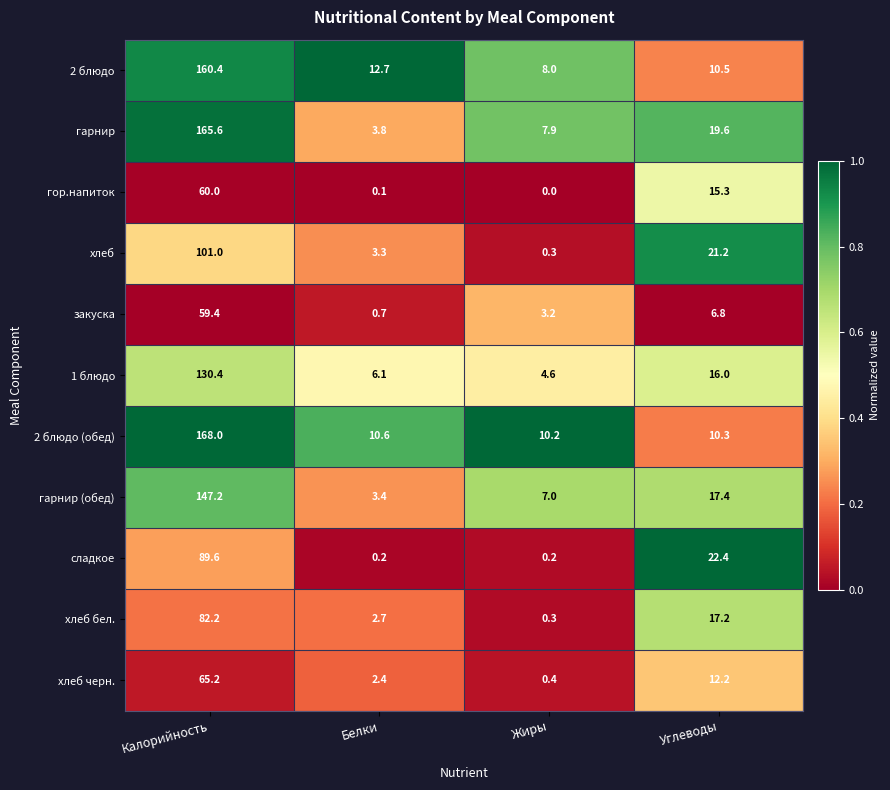

What value does the закуска series have at Углеводы?

6.8